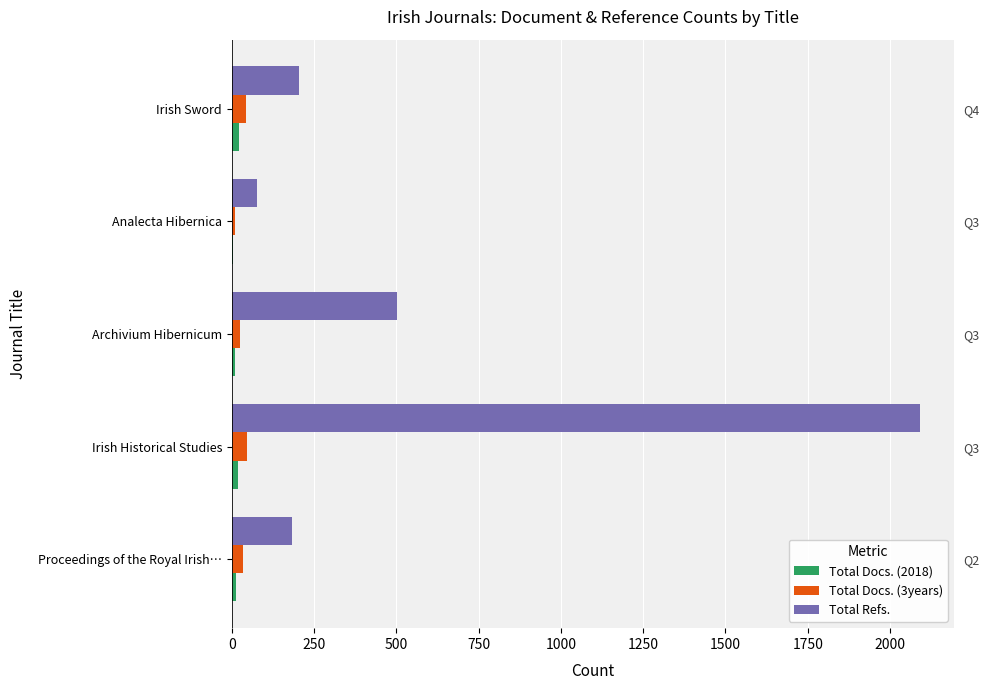

What is the value of the Total Docs. (3years) bar at the 2nd from the left?

46